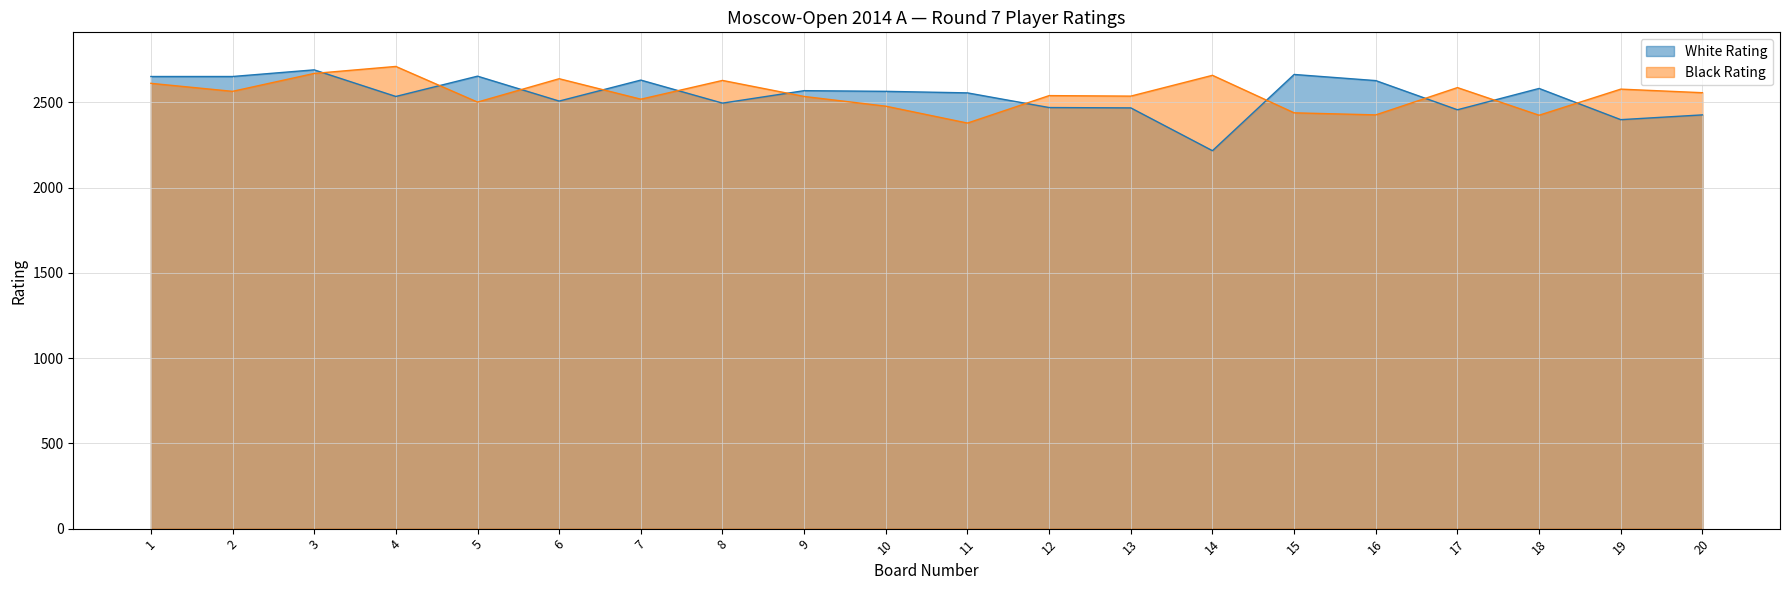

How many categories are shown in the chart?

20